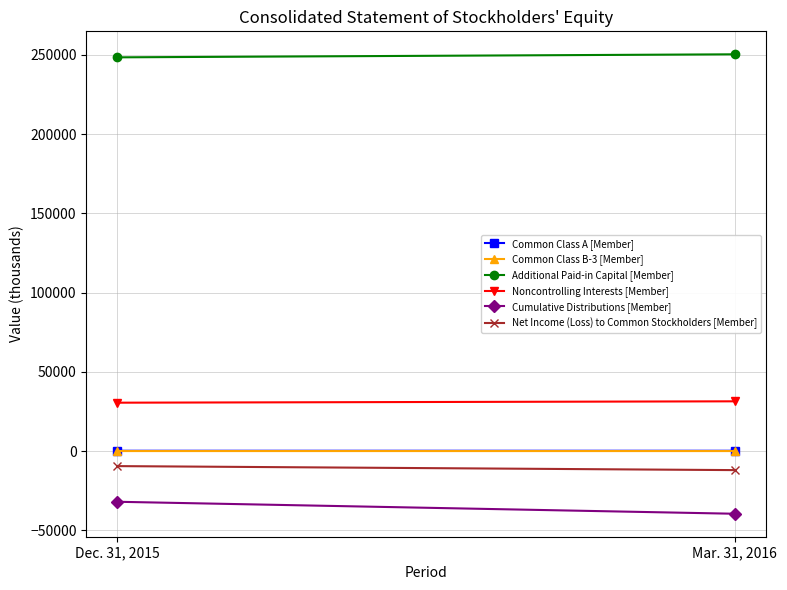

Count the Common Class A [Member] values in the range 192 to 196.

2